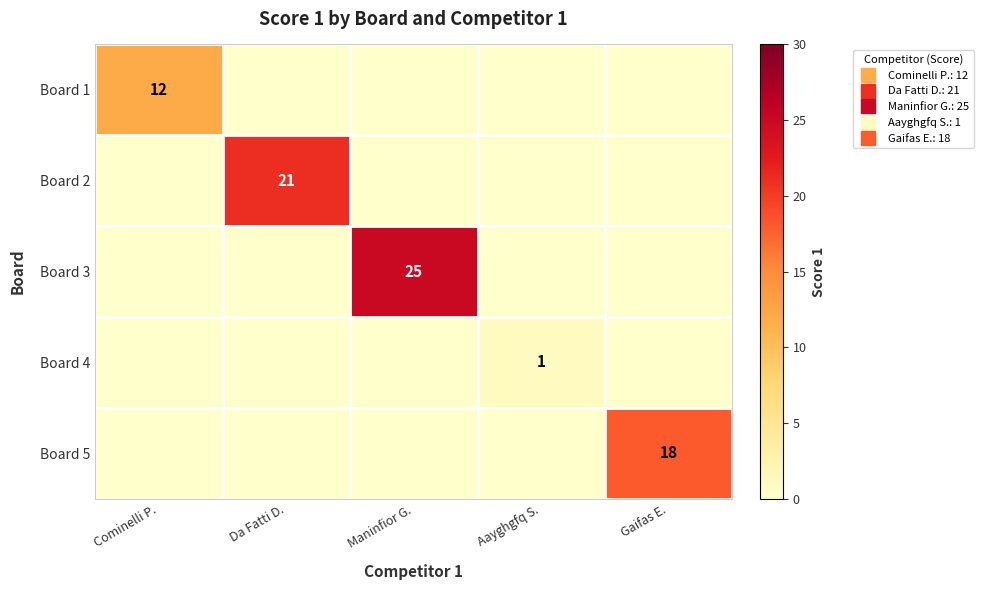

Between Cominelli P. and Aayghgfq S., which is larger?

Cominelli P.